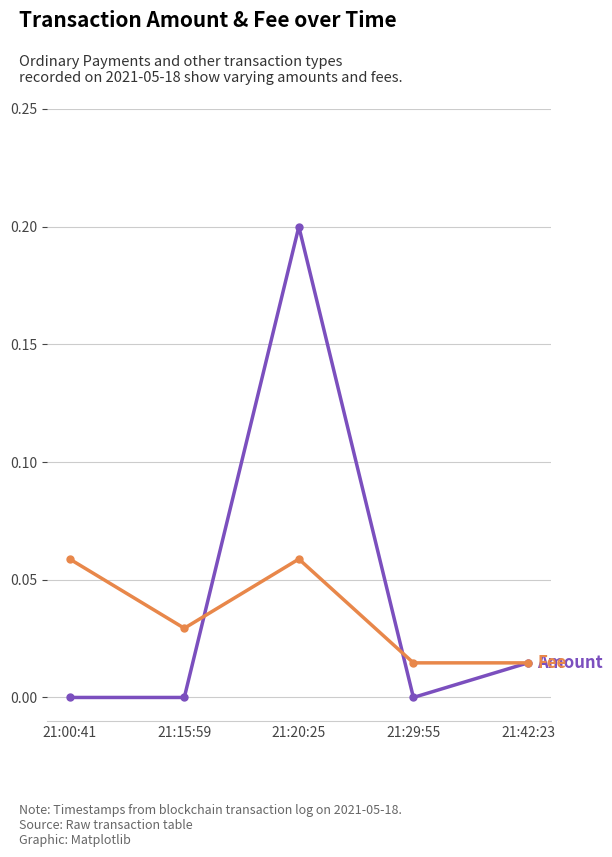

What is the label of the 3rd point from the left?

21:20:25